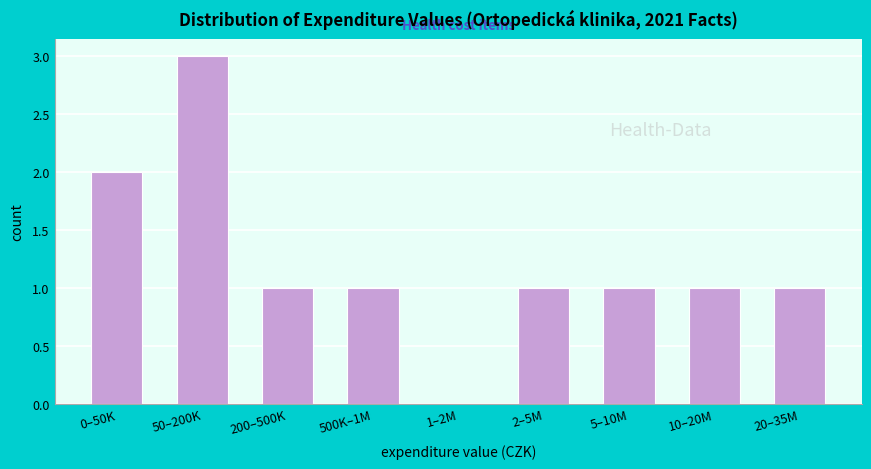

Reading right to left, list all the values displayed in this chart.

20–35M=1	10–20M=1	5–10M=1	2–5M=1	1–2M=0	500K–1M=1	200–500K=1	50–200K=3	0–50K=2